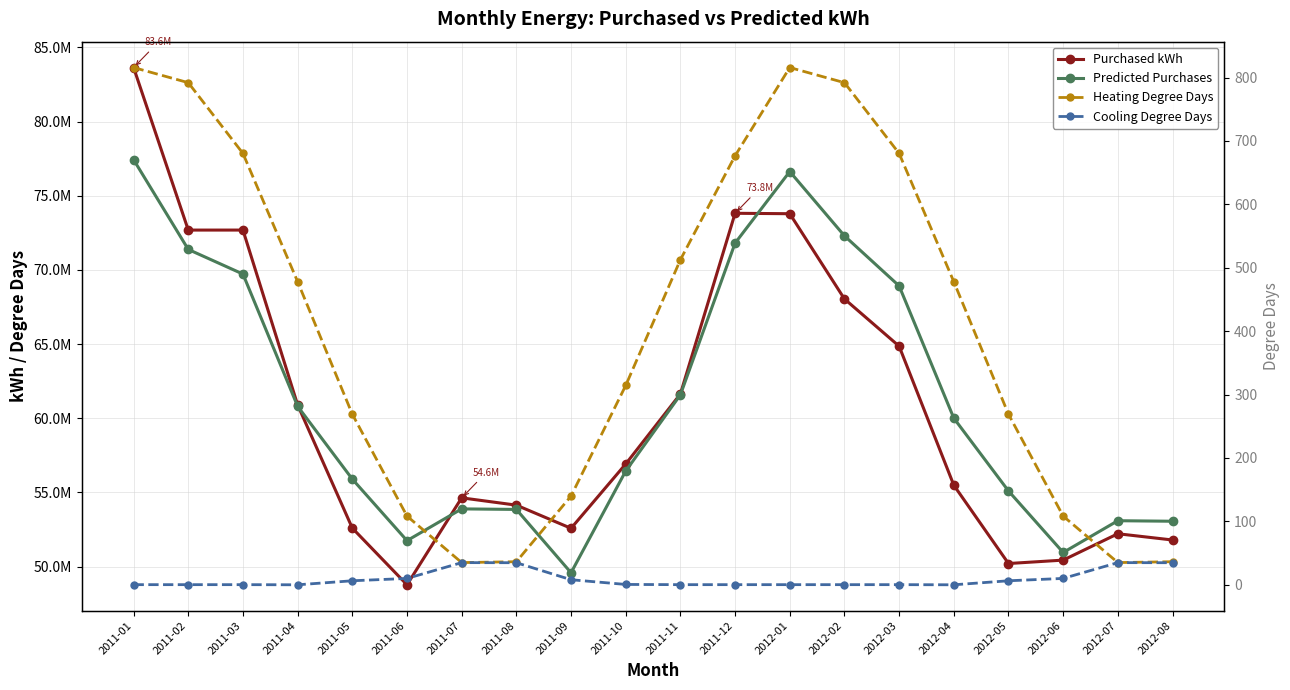

At how many categories does at least one series exceed 868490?

20